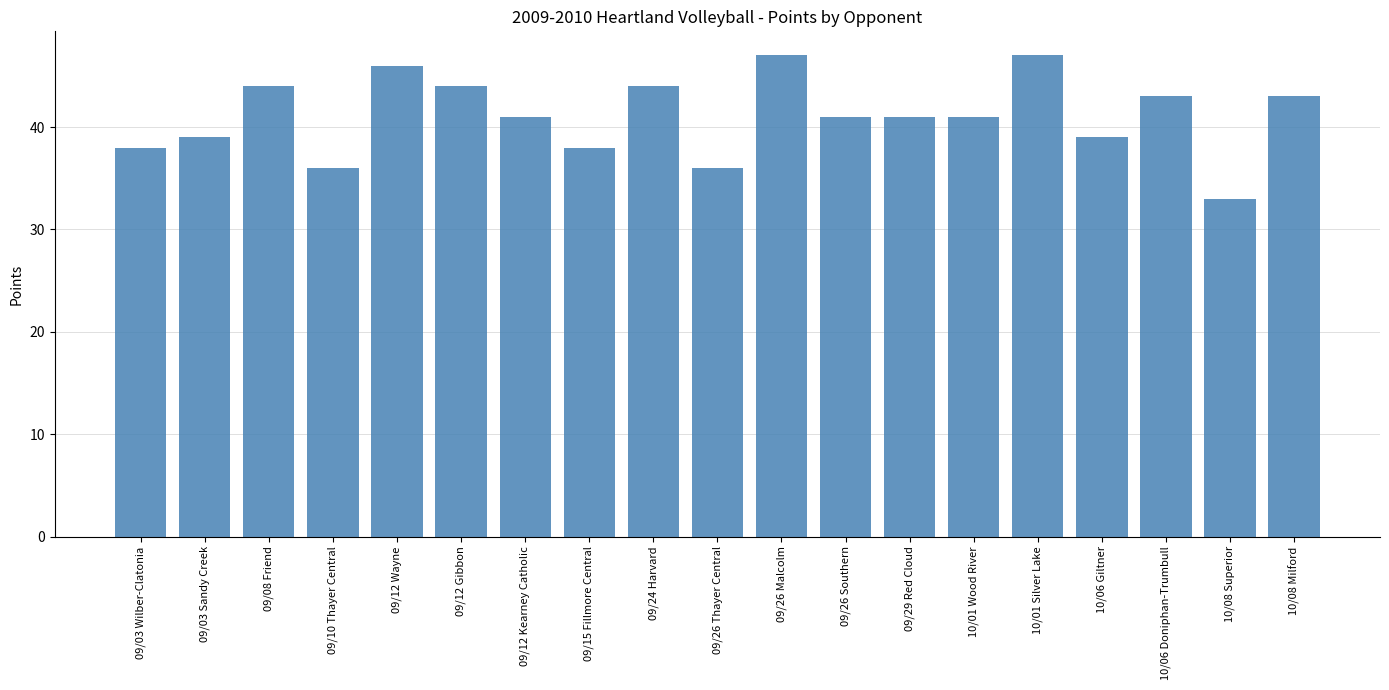

Does the chart contain any negative values?

No